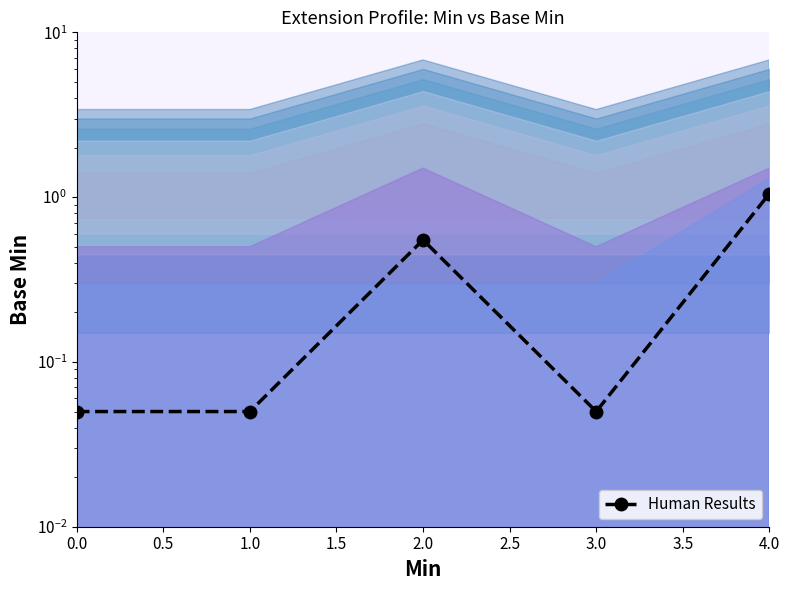

What is the average value?

0.3